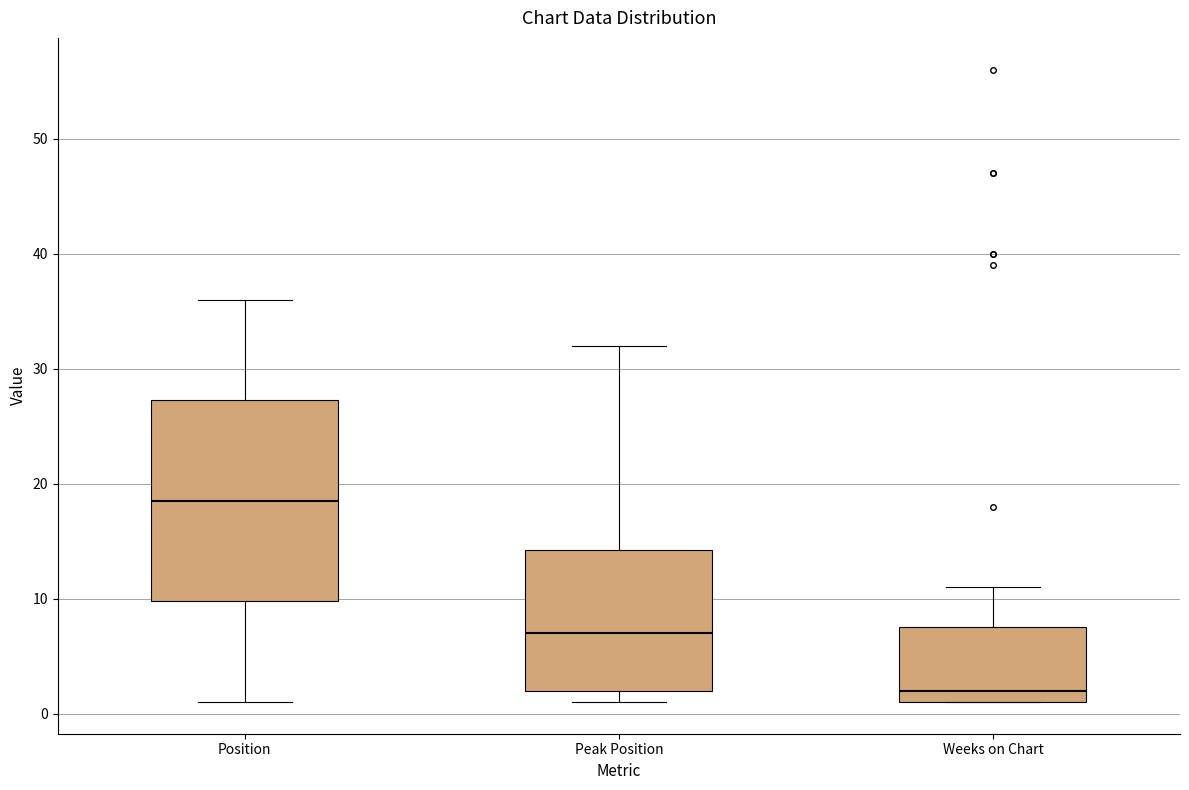

Comparing the boxes themselves (not the whiskers), which one is the tallest?

Position